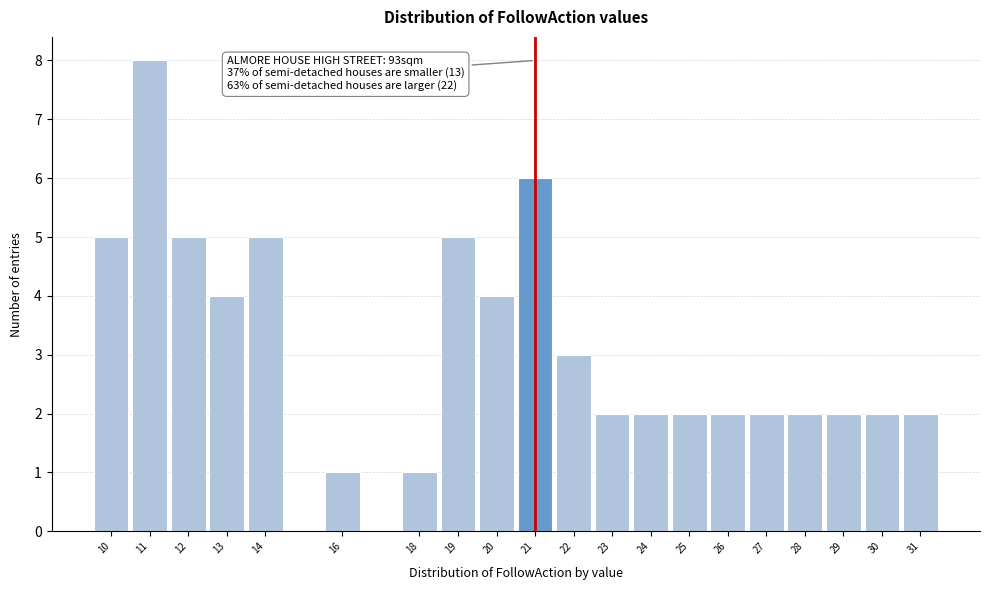

Reading left to right, transcribe all the data shown in this chart.

5	8	5	4	5	1	1	5	4	6	3	2	2	2	2	2	2	2	2	2